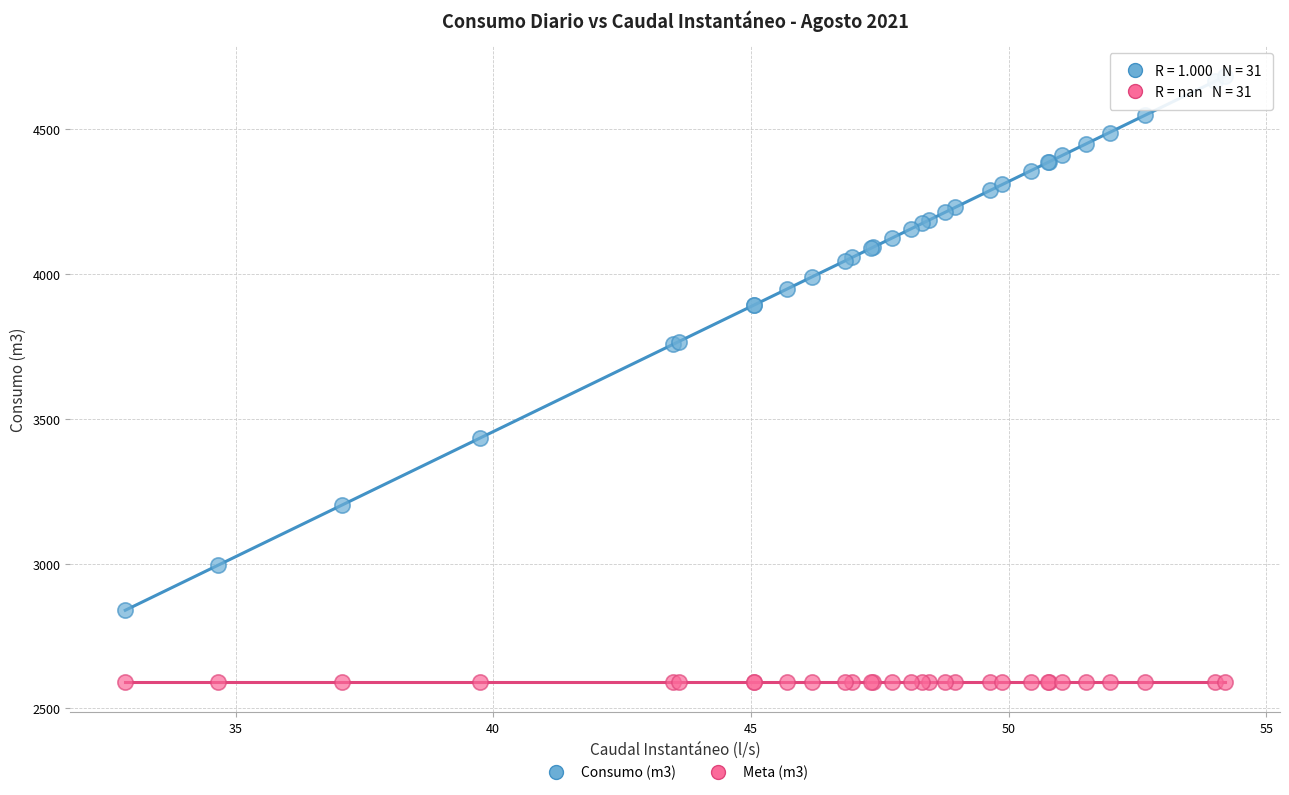

Which series contains the highest Y value?

Consumo (m3)